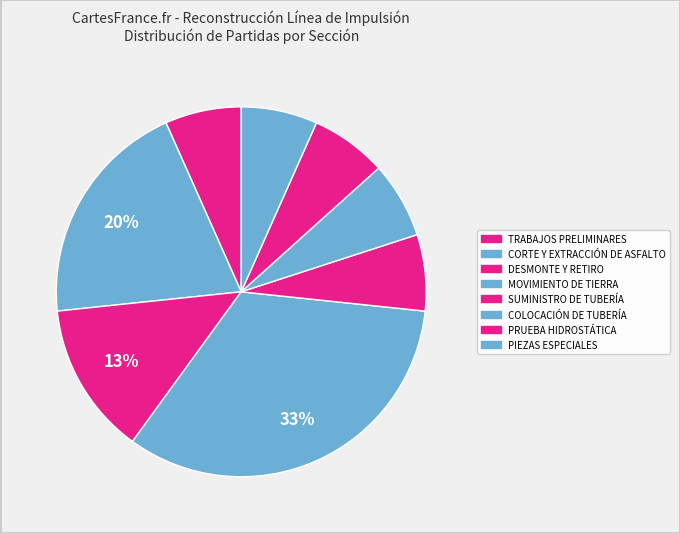

How many segments does this pie chart have?

8